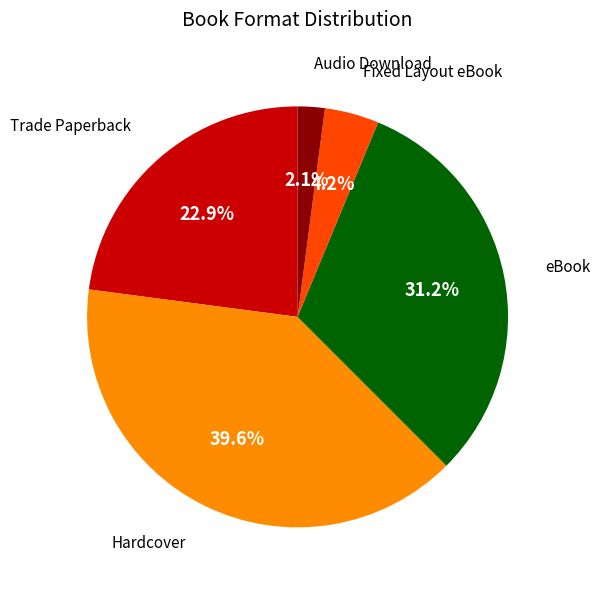

How many slices are in this pie chart?

5